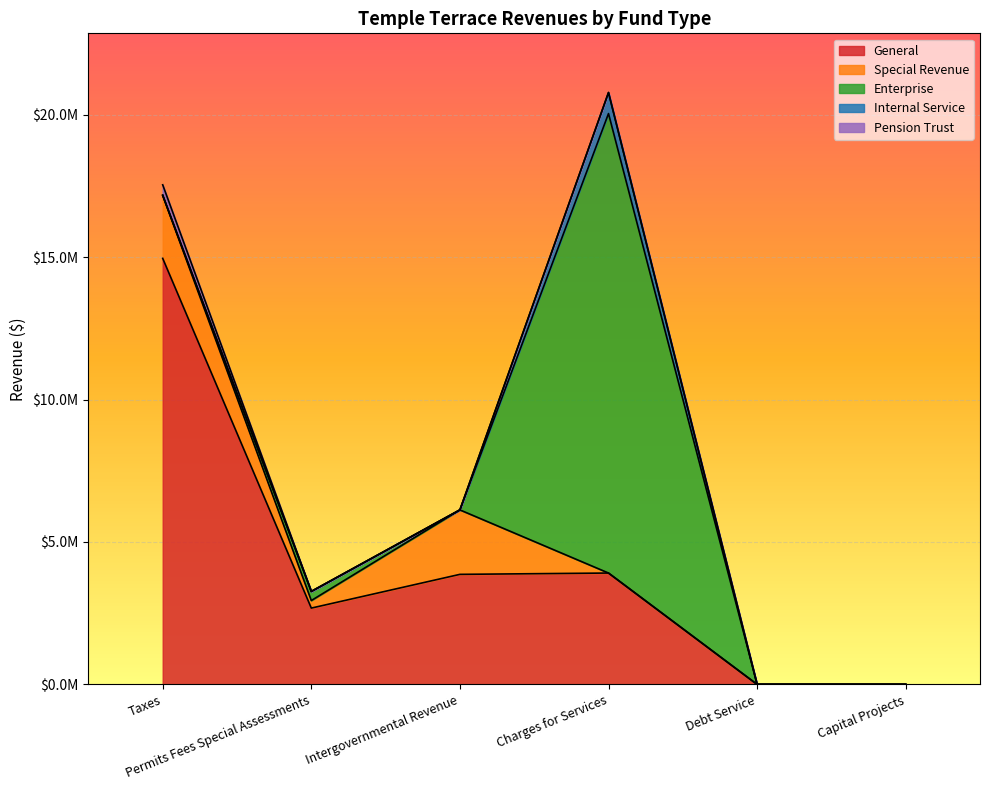

In General, how many points are lower than both neighbors (excluding endpoints)?

1